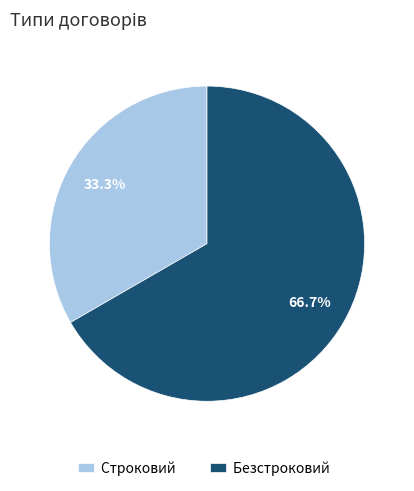

To the nearest percent, what percentage of the pie is Строковий?

33%